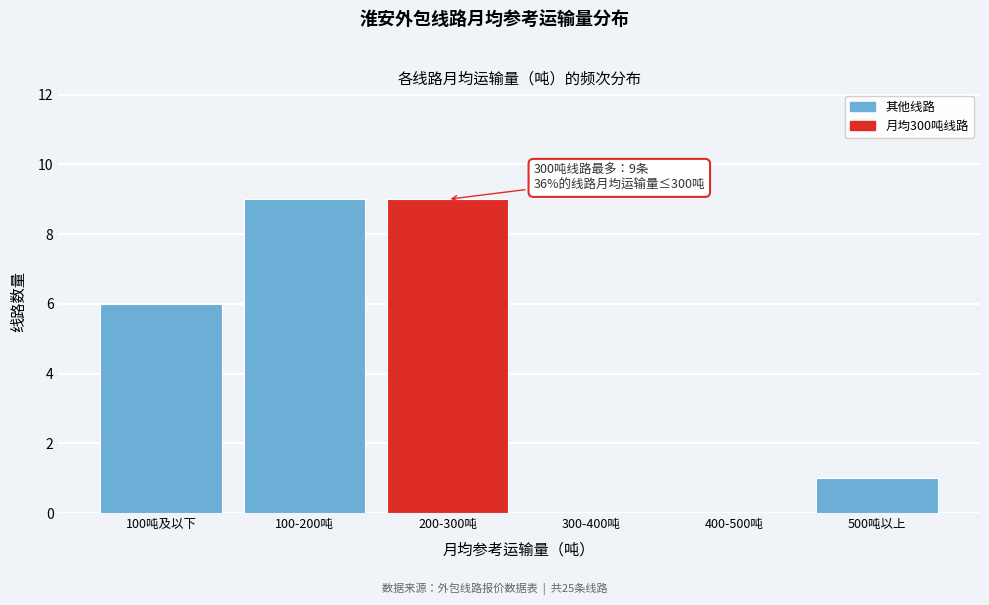

Reading left to right, list all the values displayed in this chart.

100吨及以下=6	100-200吨=9	200-300吨=9	300-400吨=0	400-500吨=0	500吨以上=1